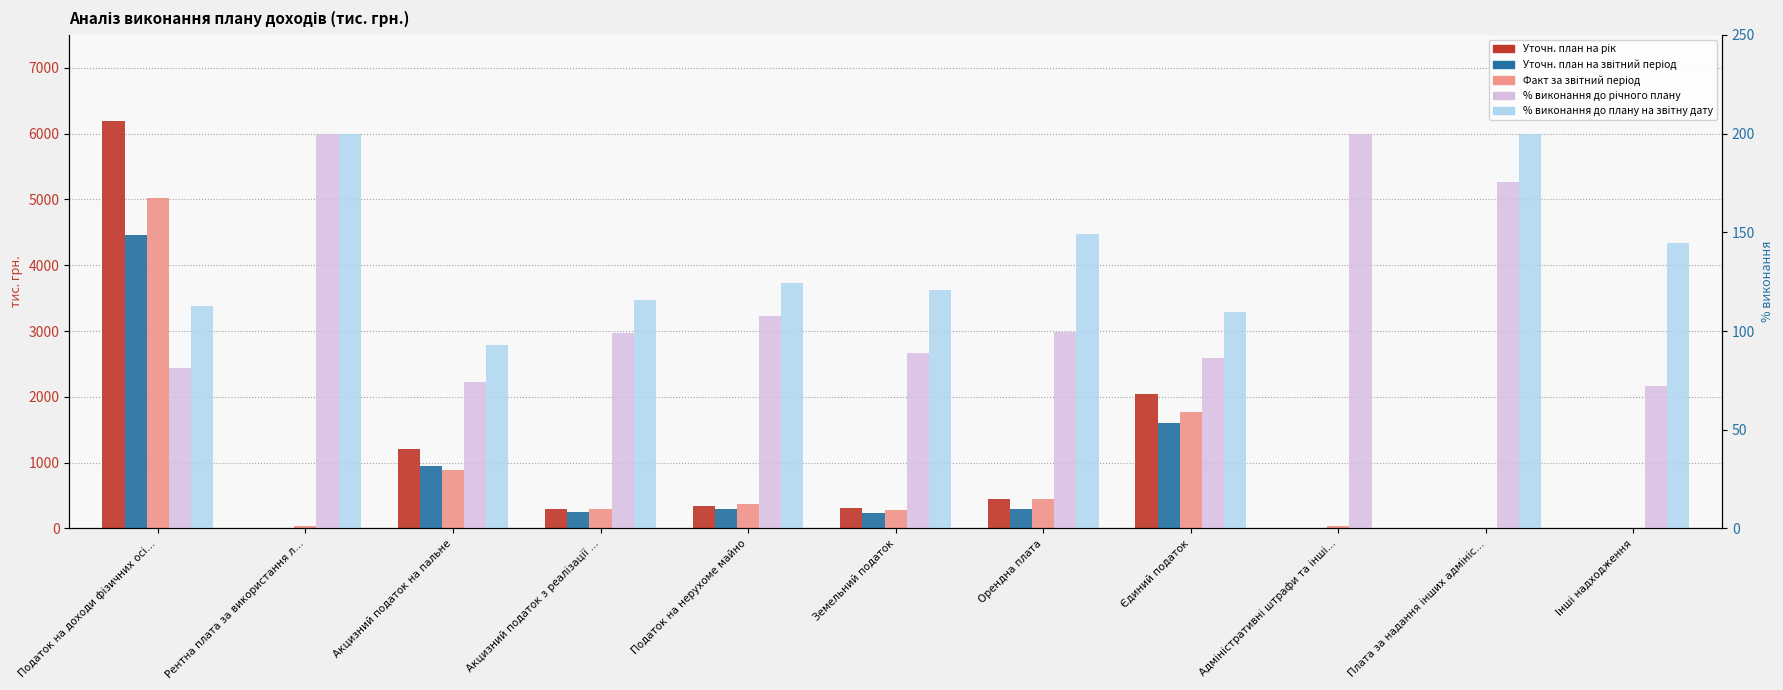

How many categories are shown in the chart?

11